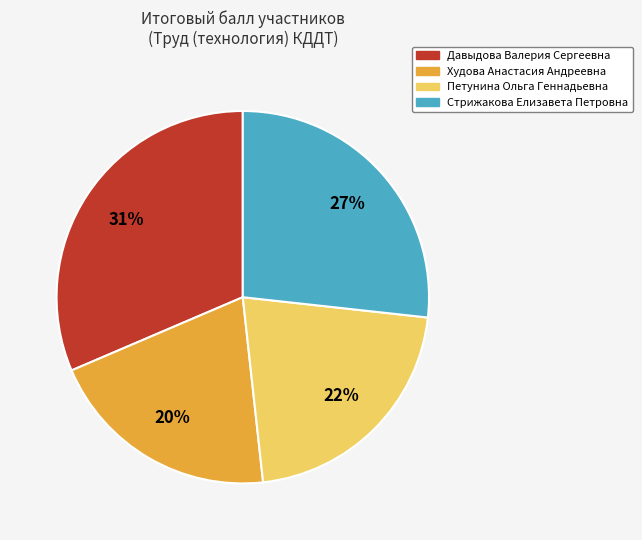

Which has a higher value, Петунина Ольга Геннадьевна or Стрижакова Елизавета Петровна?

Стрижакова Елизавета Петровна